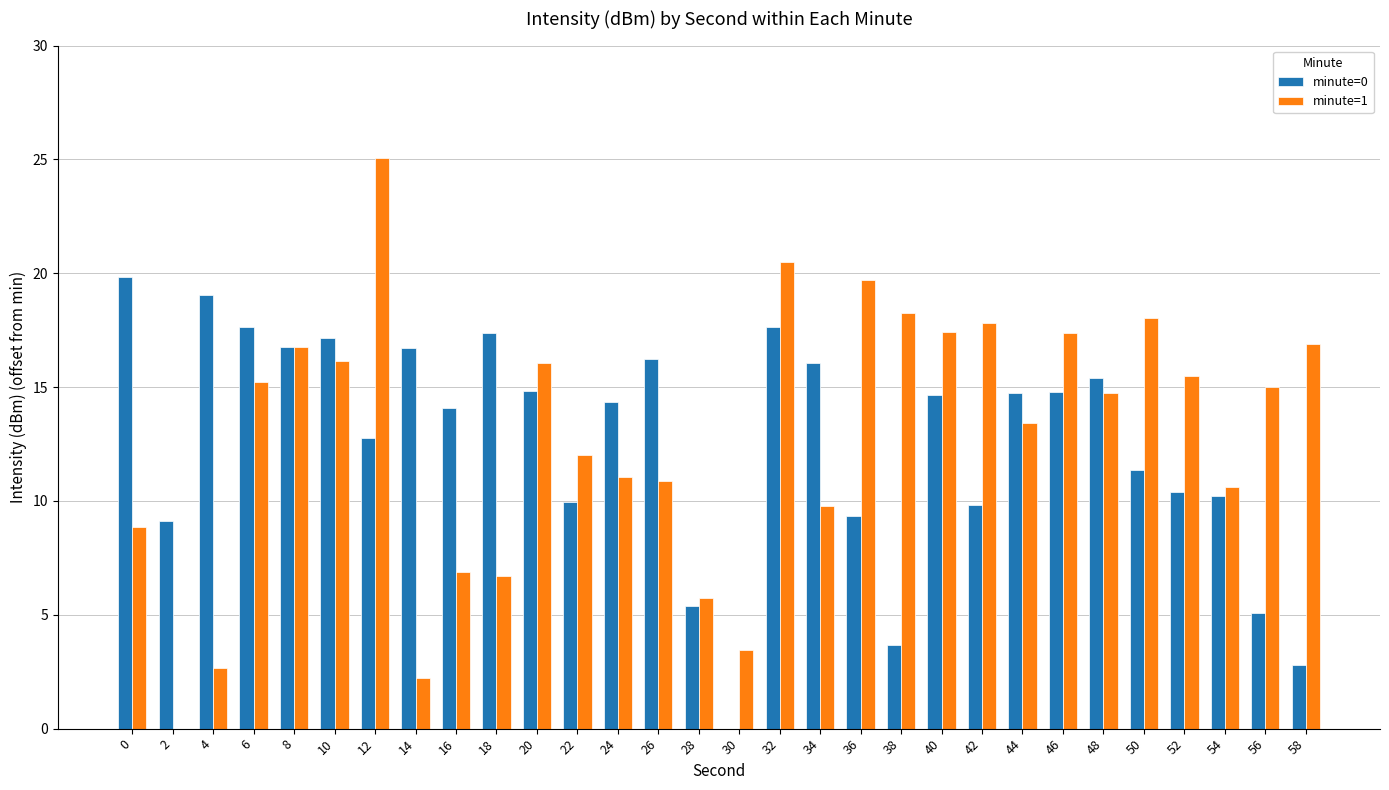

What is the sum of all minute=0 values?

377.1